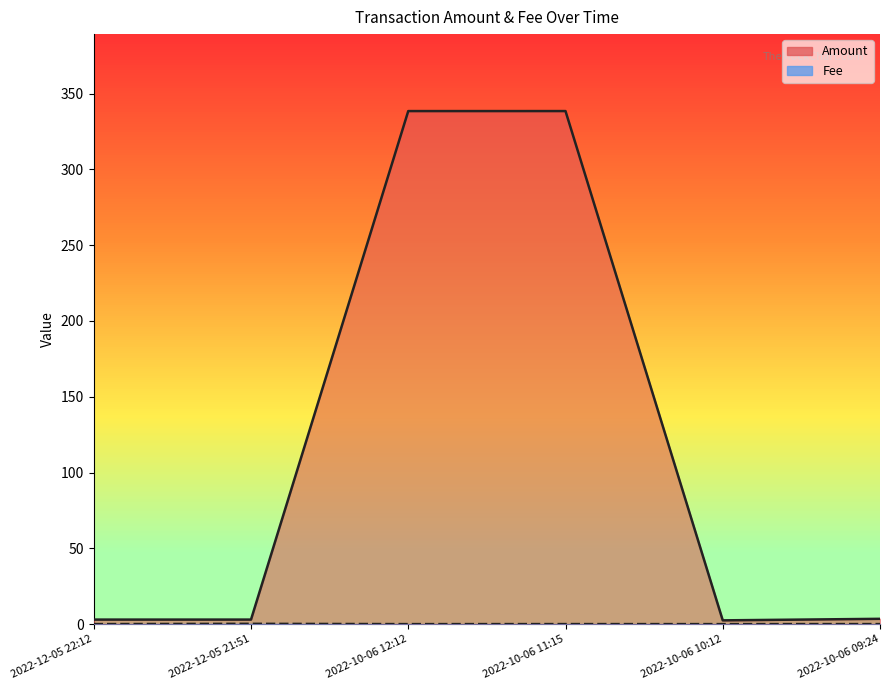

True or false: Amount has a value of 338.5 at 2022-10-06 11:15.

True